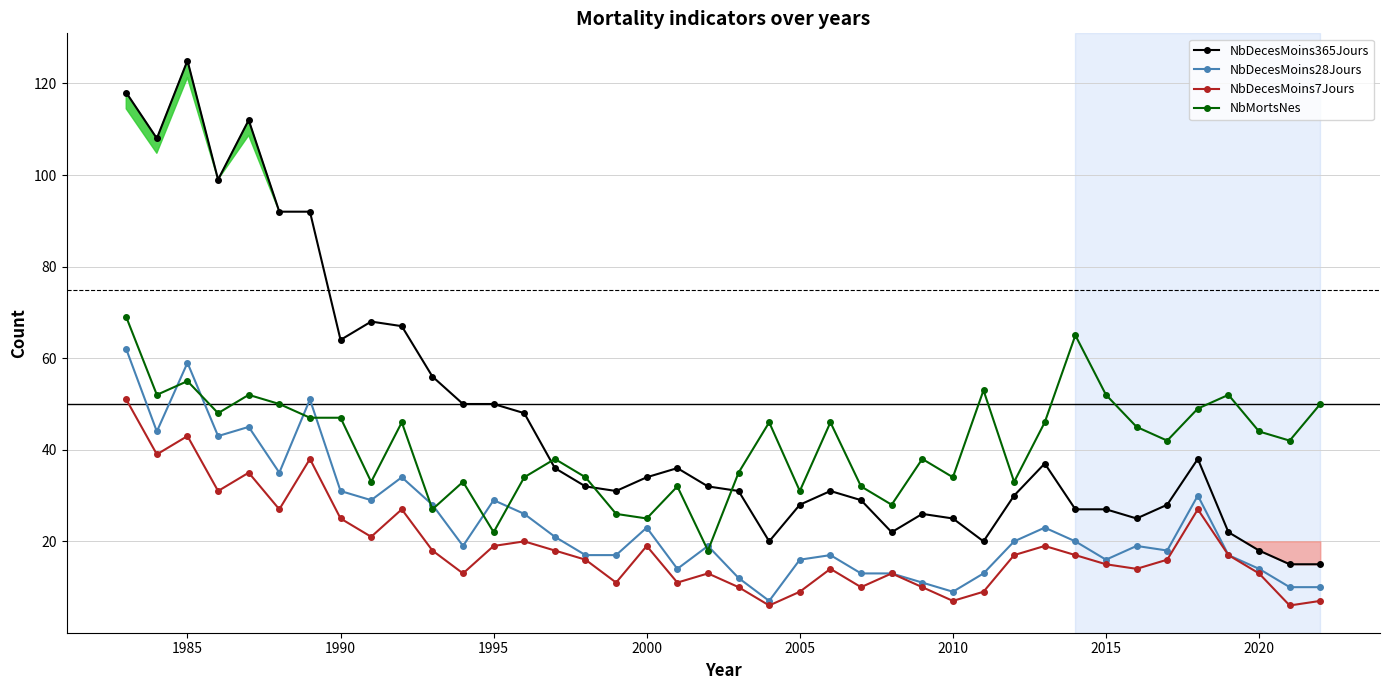

True or false: NbMortsNes has more than 2 points higher than both neighbors.

True